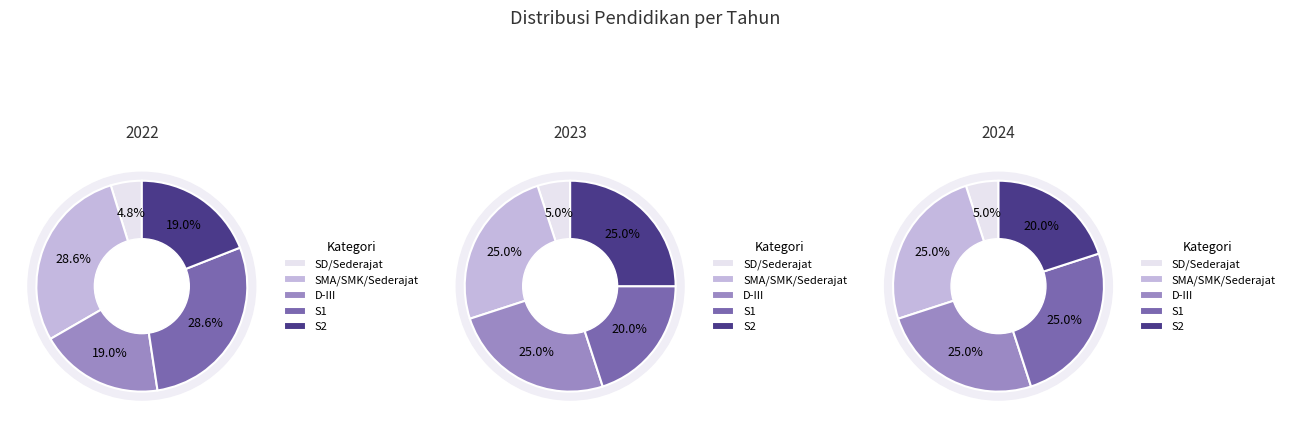

Rank the categories by 2023 value from highest to lowest.

SMA/SMK/Sederajat, D-III, S2, S1, SD/Sederajat